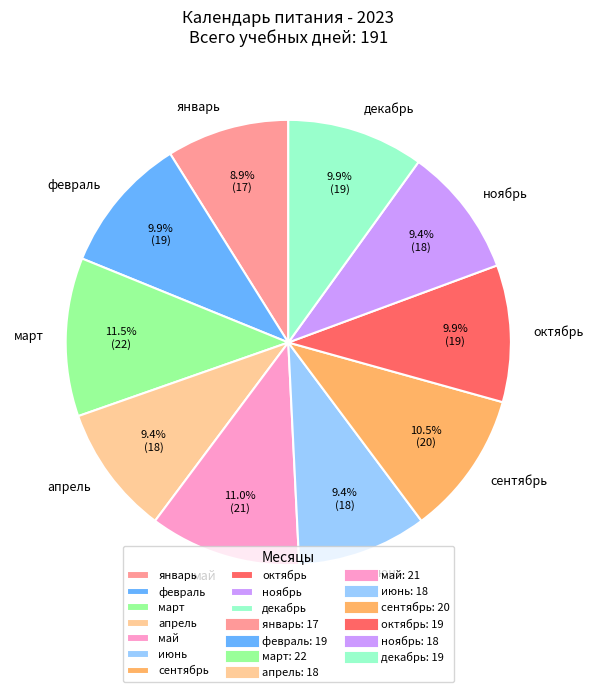

To the nearest percent, what is the average slice percentage?

10%